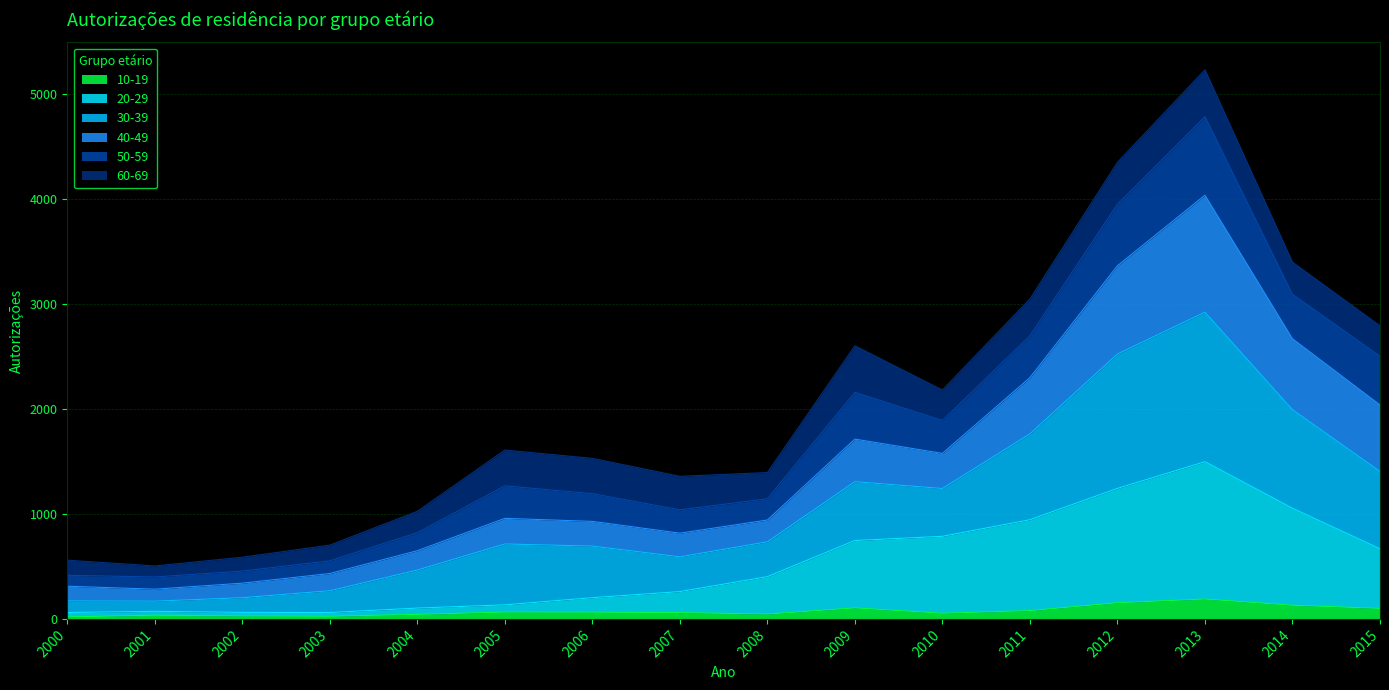

How many data points in 20-29 are above 402?

7